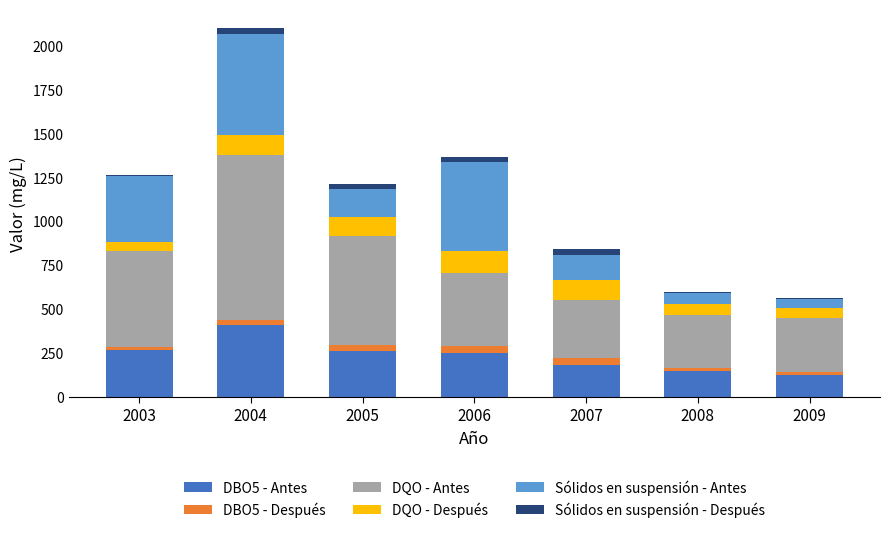

What is the minimum value for DBO5 - Antes?

126.3